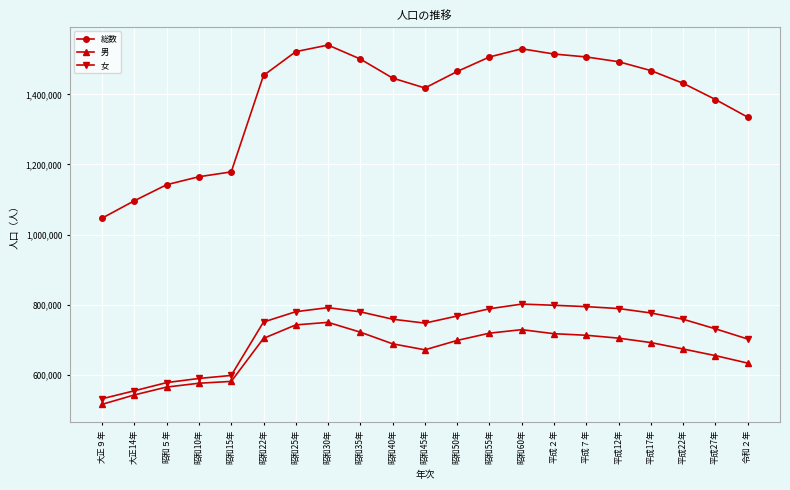

What is the label of the 4th point from the right?

平成17年